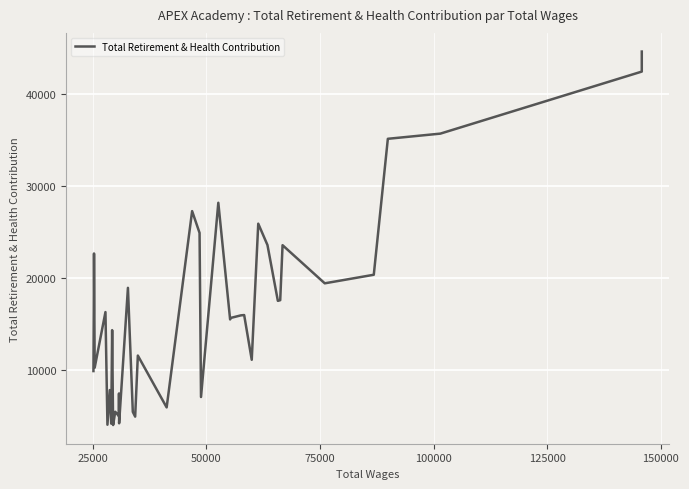

How many data points are less than 15967?

20